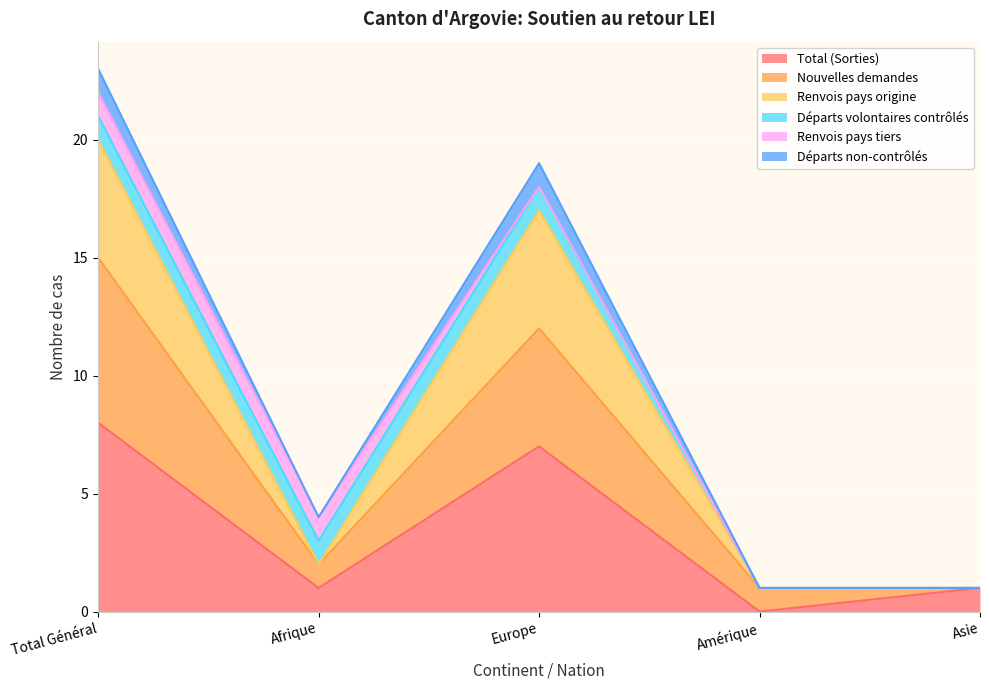

At which category is the sum across all series the highest?

Total Général